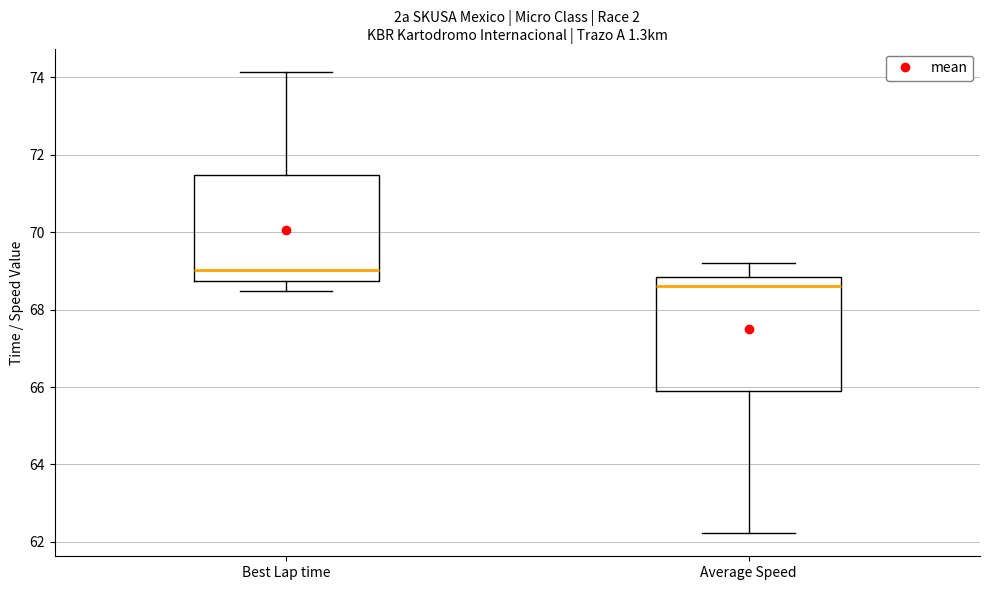

Reading left to right, read every box against the y-axis: the position of its median line, the range the box covers, and the ends of its whiskers. The values are not printed on the chart, so give them approximately, as read against the axis.

Best Lap time: median 69.0, box 68.8 to 71.4, whiskers 68.4 to 74.2
Average Speed: median 68.6, box 65.8 to 68.8, whiskers 62.2 to 69.2